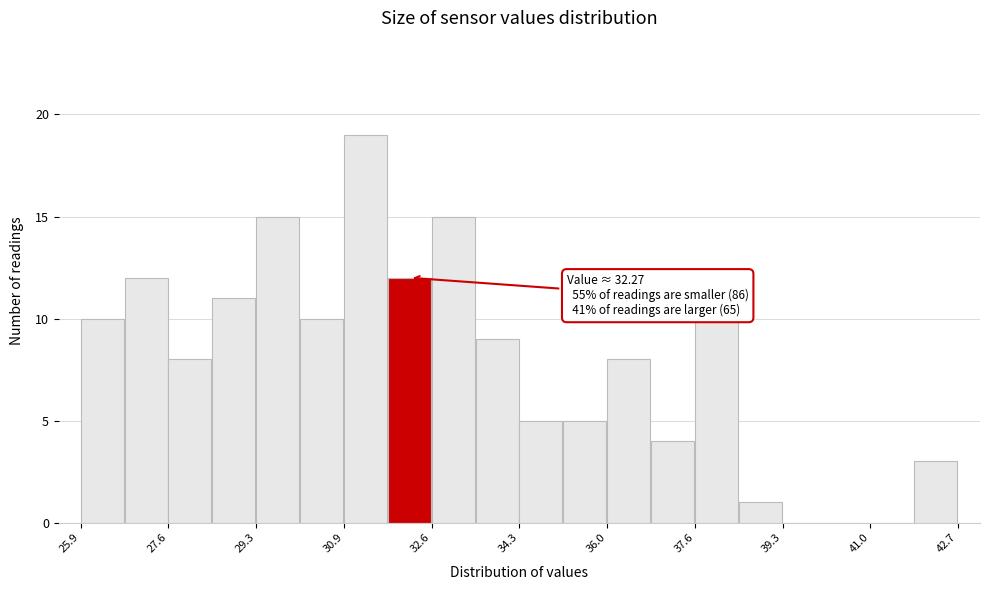

Which range on the x-axis has the tallest bar?

31.0 to 31.8